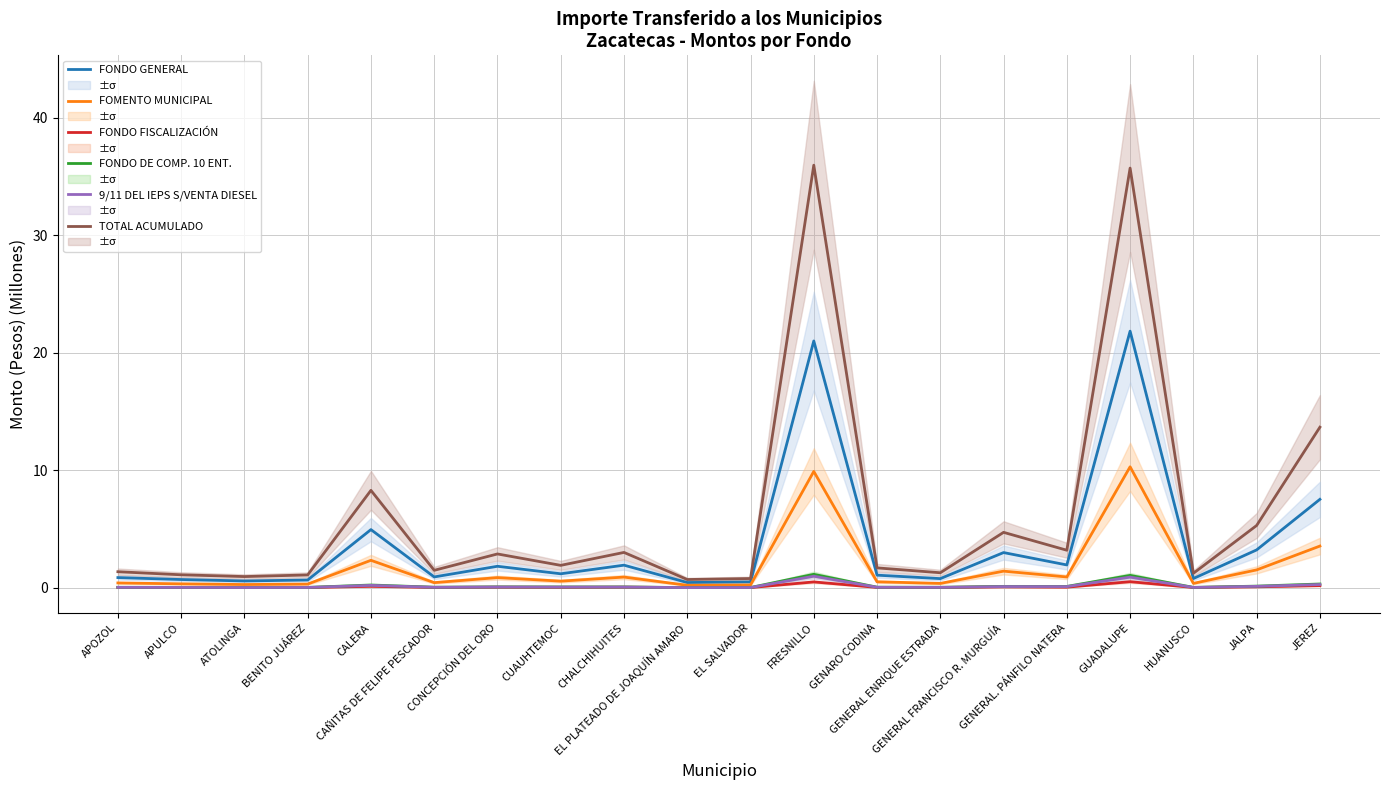

Where is the first local minimum for FONDO DE COMP. 10 ENT.?

ATOLINGA